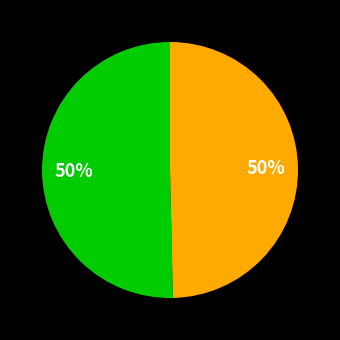

How many segments does this pie chart have?

2